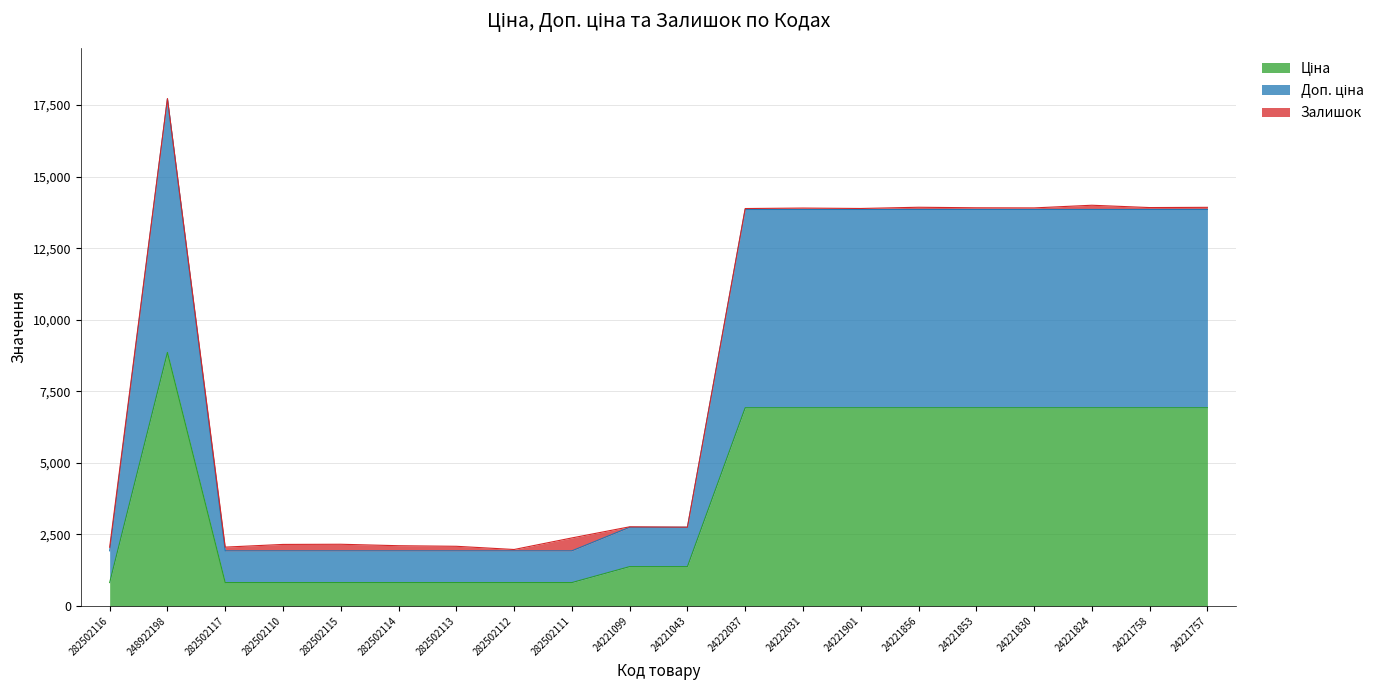

At which label does Доп. ціна reach its peak?

248922198